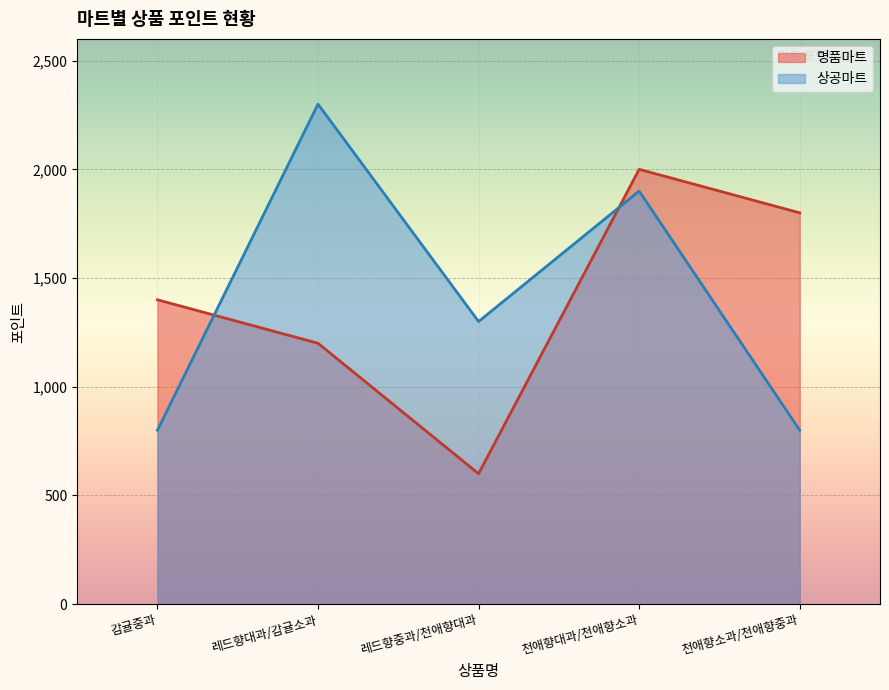

True or false: 명품마트 and 상공마트 intersect in this chart.

True